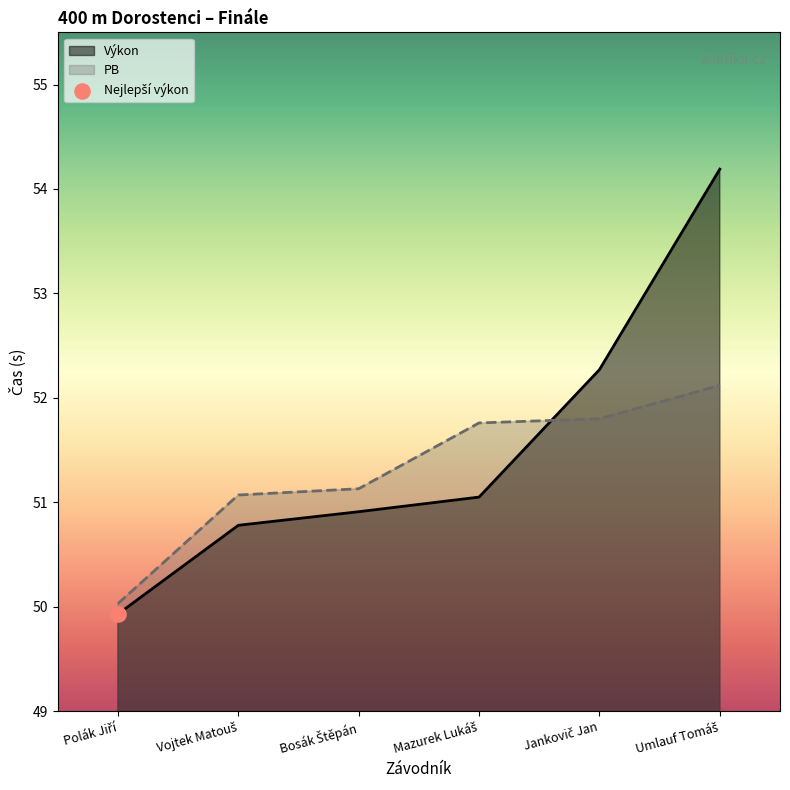

Which series has the largest total across all categories?

Výkon